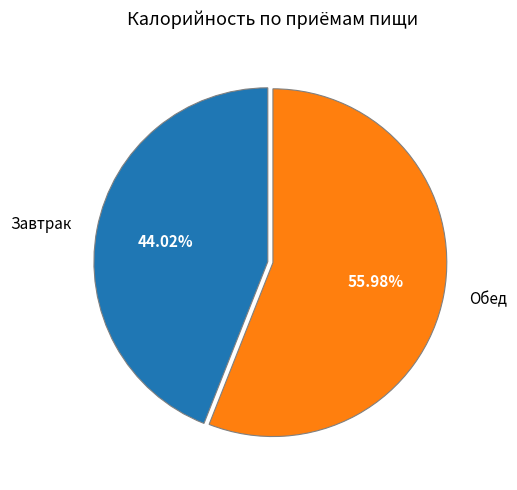

To the nearest percent, what is the difference between the Завтрак and Обед slice percentages?

12%